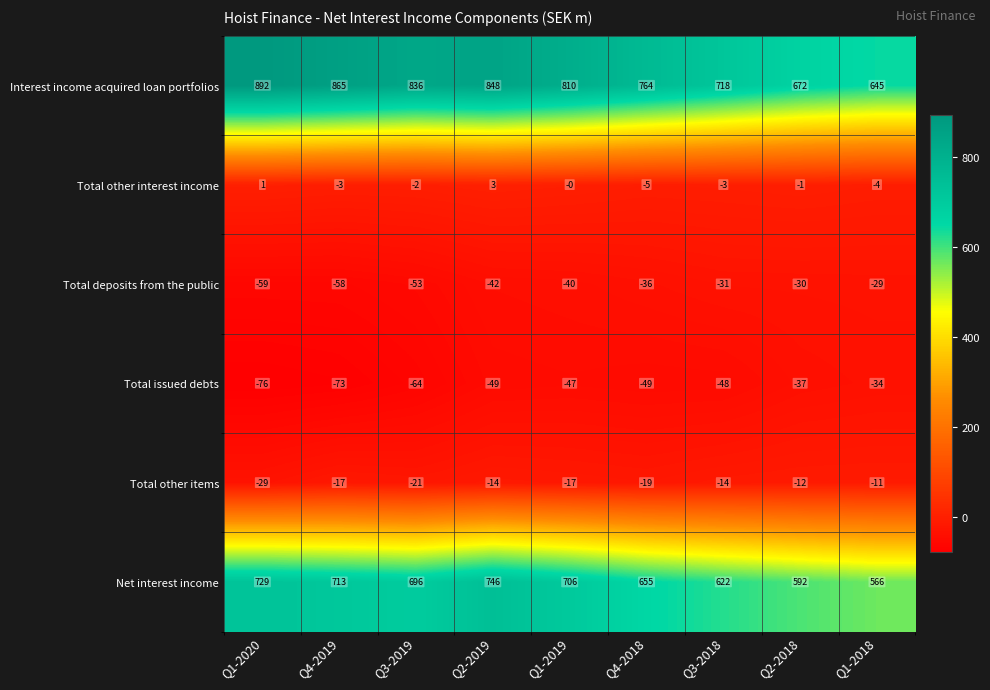

At which category does the chart reach its peak across all series?

Q1-2020